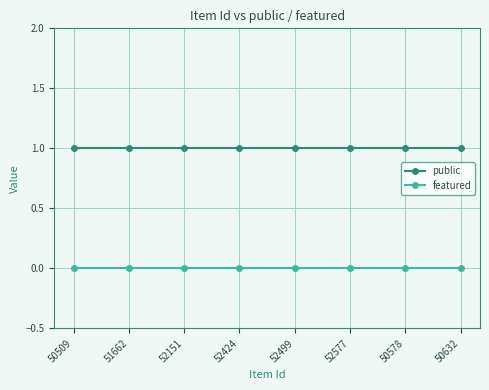

Rank the series by their average value, from lowest to highest.

featured, public